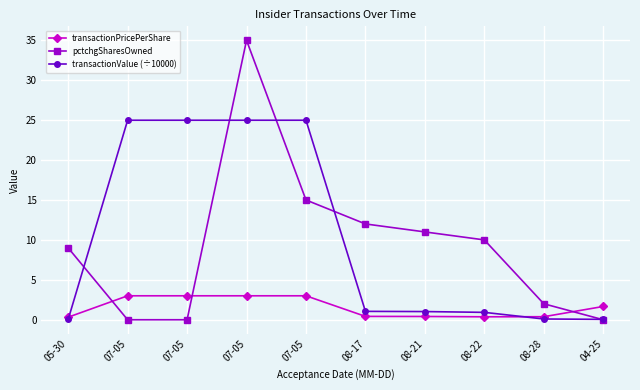

What are all the series names shown in the legend?

transactionPricePerShare, pctchgSharesOwned, transactionValue (÷10000)